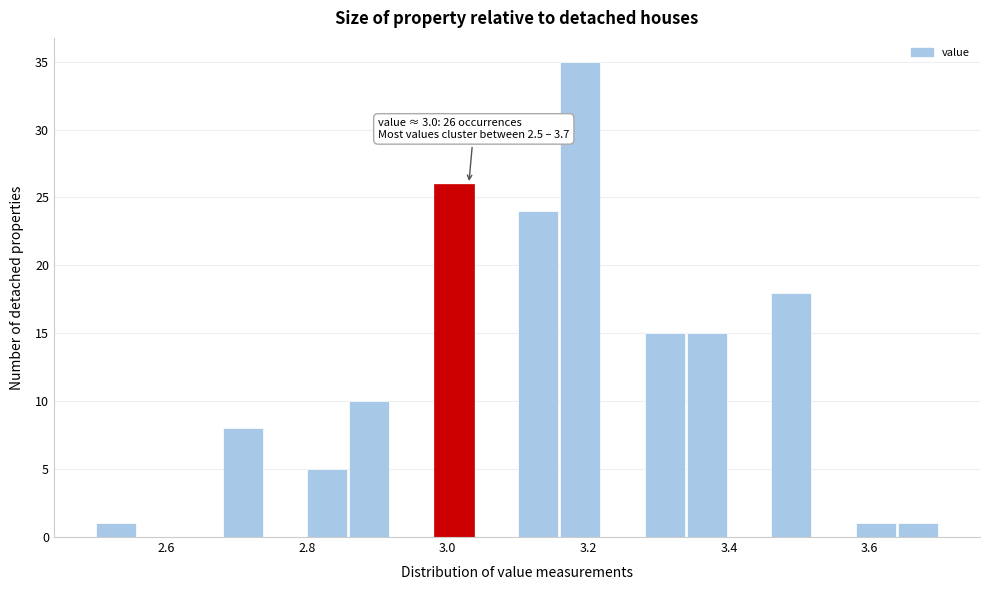

Around what value on the x-axis is the tallest bar? Give the approximate position of its centre, as read against the axis.

3.18